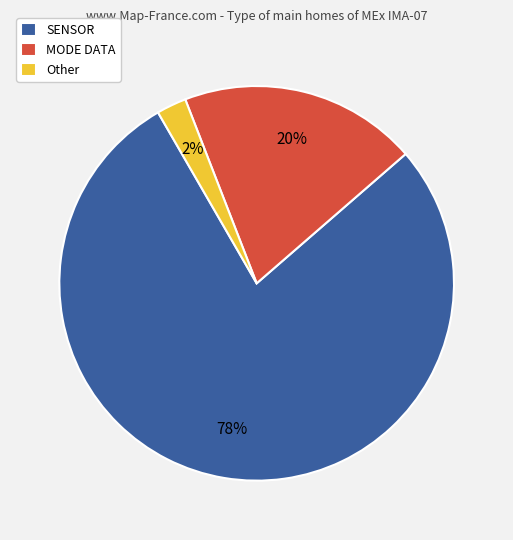

Rank the categories by value from highest to lowest.

SENSOR, MODE DATA, Other